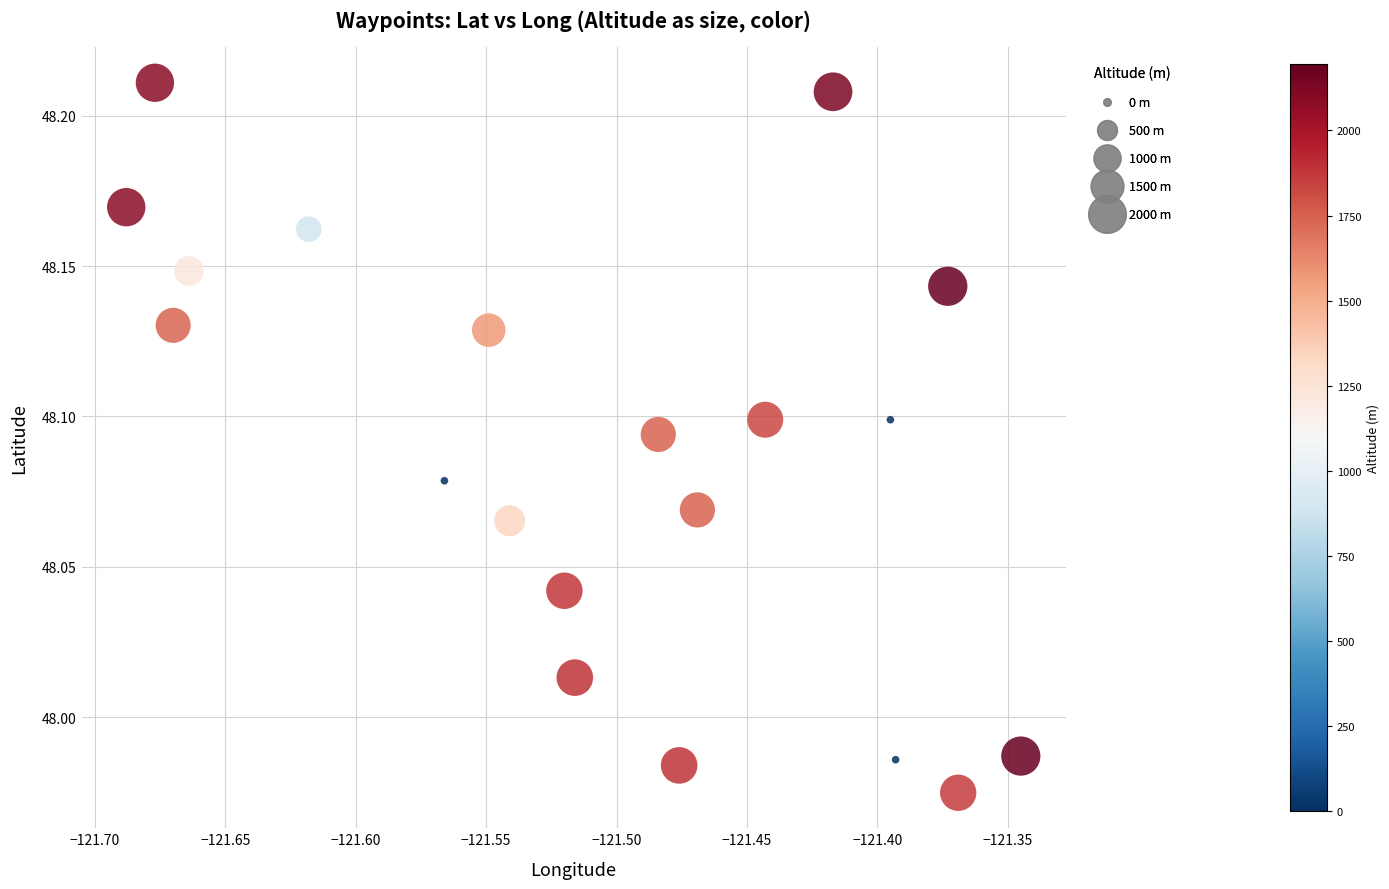

What is the range of X values (max minus min)?

0.3